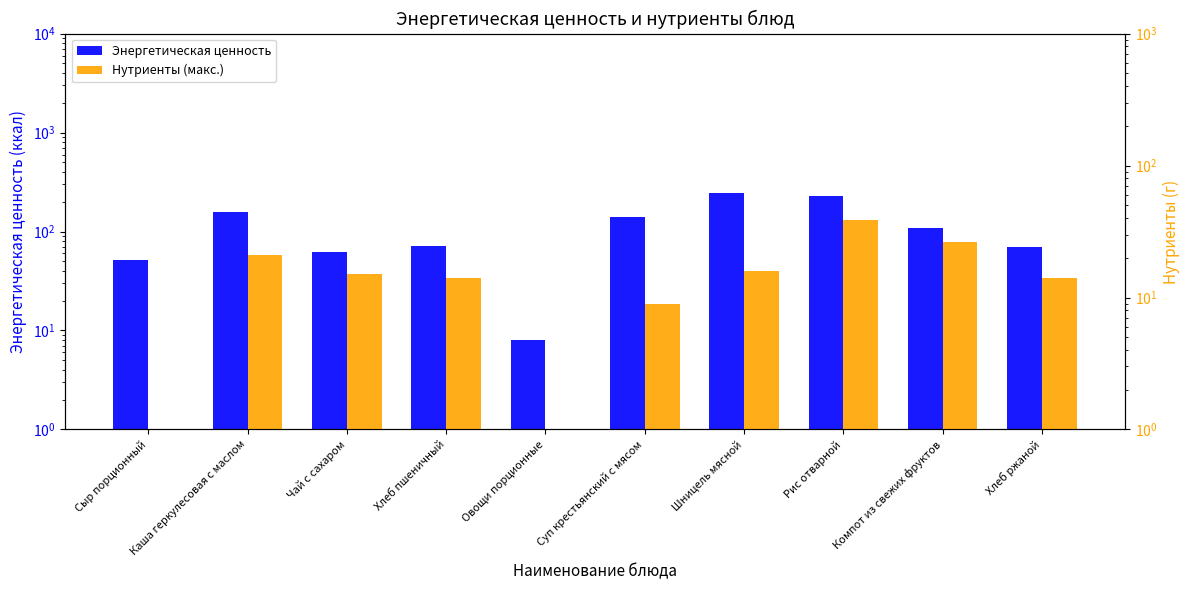

What is the average value of the Энергетическая ценность series?

114.1